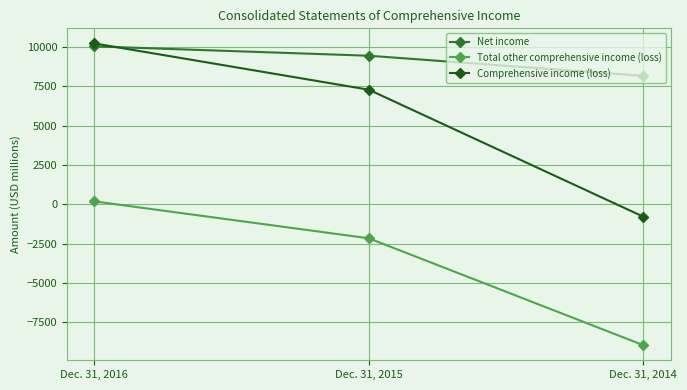

What is the difference between the second highest and minimum values in the Net income series?

1276